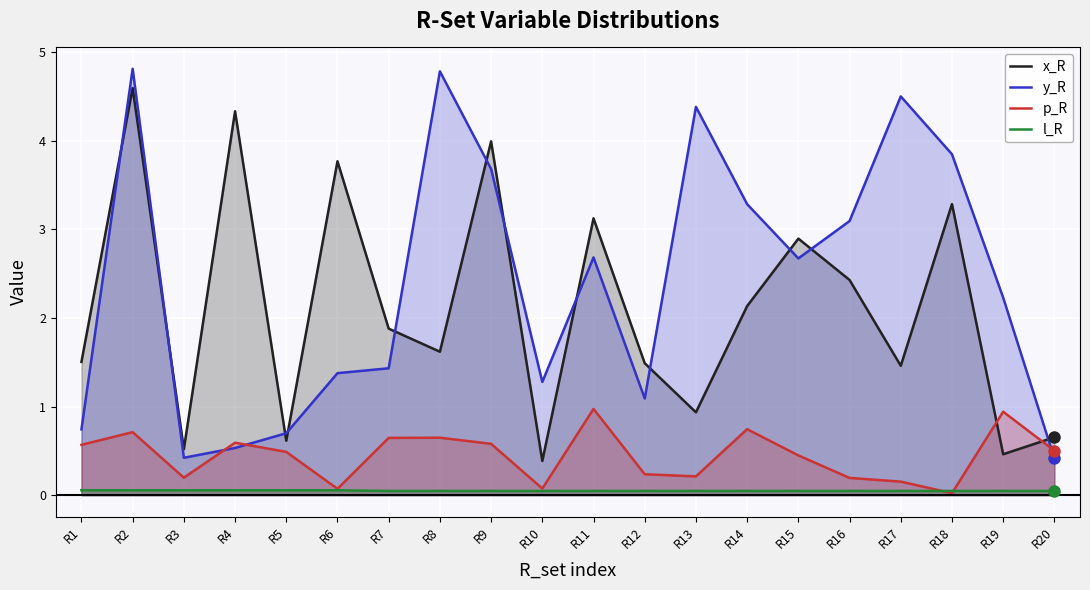

Reading left to right, transcribe all the data shown in this chart.

x_R: R1=1.5	R2=4.6	R3=0.5	R4=4.3	R5=0.6	R6=3.8	R7=1.9	R8=1.6	R9=4.0	R10=0.4	R11=3.1	R12=1.5	R13=0.9	R14=2.1	R15=2.9	R16=2.4	R17=1.5	R18=3.3	R19=0.5	R20=0.7
y_R: R1=0.7	R2=4.8	R3=0.4	R4=0.5	R5=0.7	R6=1.4	R7=1.4	R8=4.8	R9=3.7	R10=1.3	R11=2.7	R12=1.1	R13=4.4	R14=3.3	R15=2.7	R16=3.1	R17=4.5	R18=3.8	R19=2.2	R20=0.4
p_R: R1=0.6	R2=0.7	R3=0.2	R4=0.6	R5=0.5	R6=0.1	R7=0.6	R8=0.6	R9=0.6	R10=0.1	R11=1.0	R12=0.2	R13=0.2	R14=0.7	R15=0.4	R16=0.2	R17=0.2	R18=0.0	R19=0.9	R20=0.5
l_R: R1=0.1	R2=0.1	R3=0.1	R4=0.1	R5=0.1	R6=0.1	R7=0.0	R8=0.0	R9=0.0	R10=0.0	R11=0.0	R12=0.0	R13=0.0	R14=0.0	R15=0.0	R16=0.0	R17=0.0	R18=0.0	R19=0.0	R20=0.0